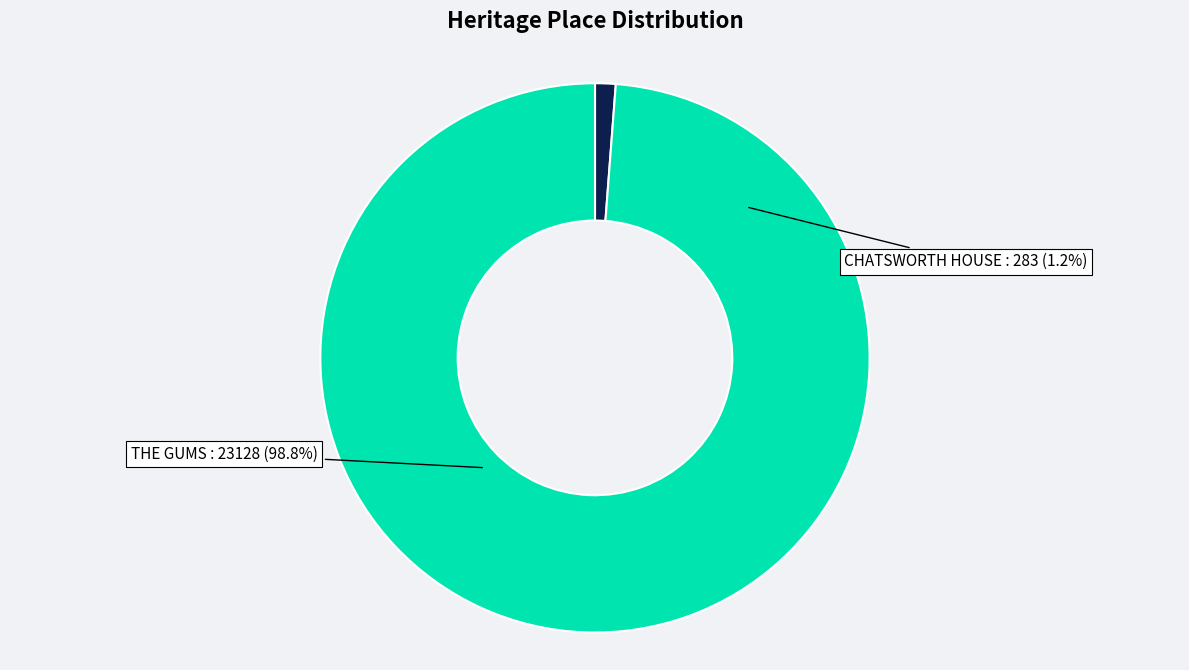

What percentage is the CHATSWORTH HOUSE slice, to the nearest percent?

1%